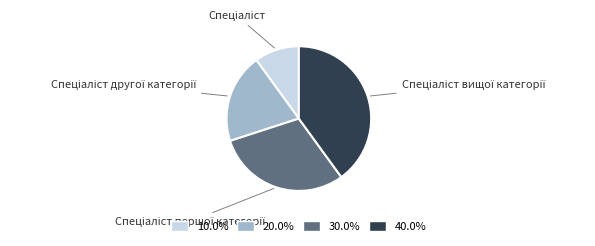

Is there a majority slice in this chart?

No